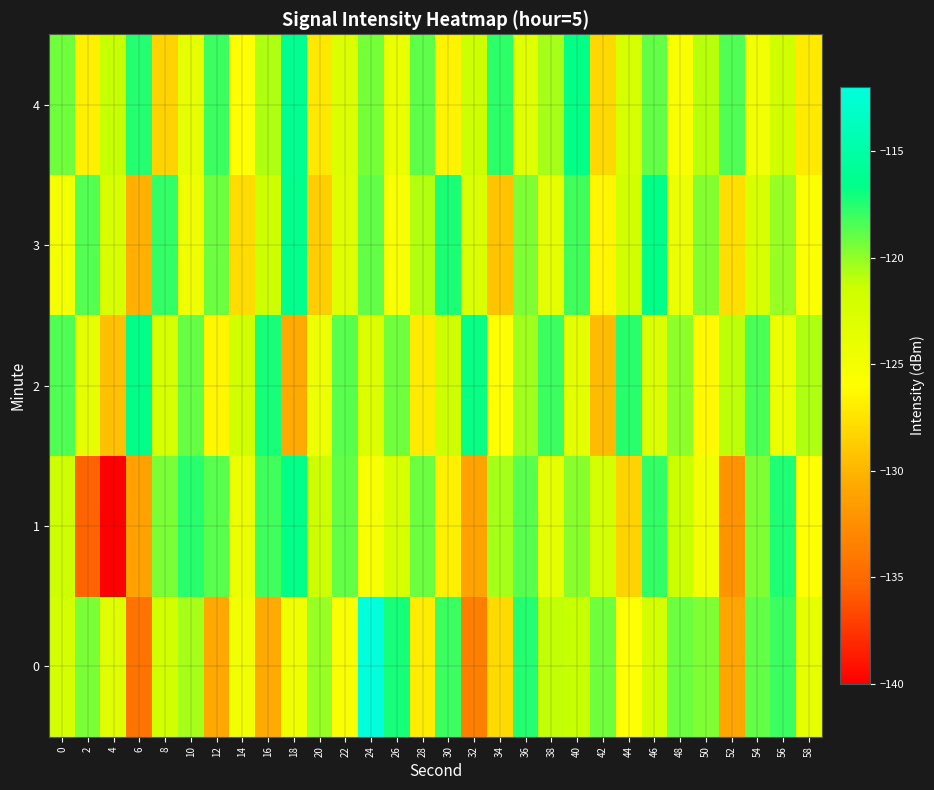

At 54, list the series in order from largest to smallest.

2, 0, 1, 3, 4